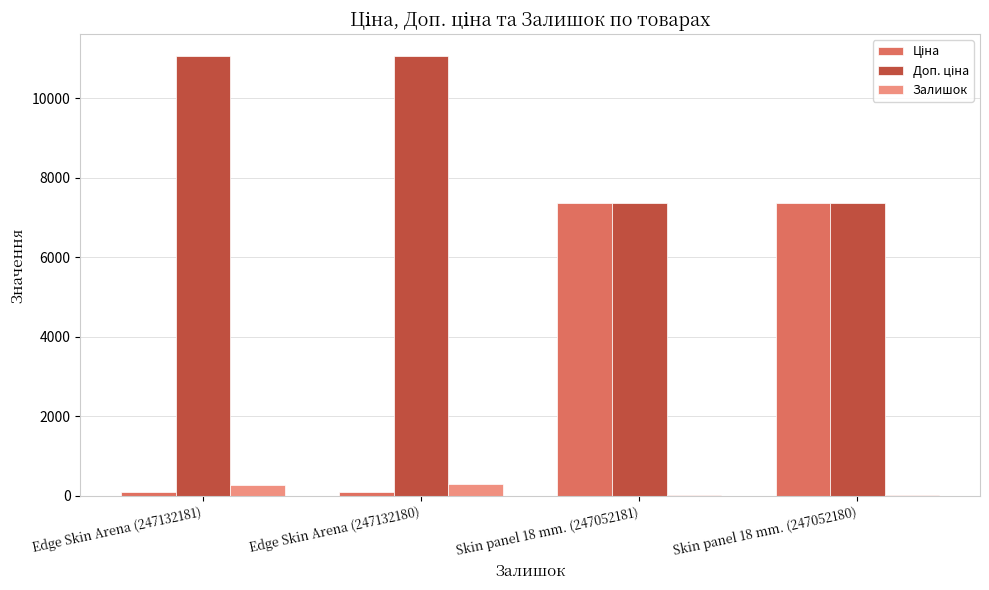

What is the sum of all Залишок values?

610.0